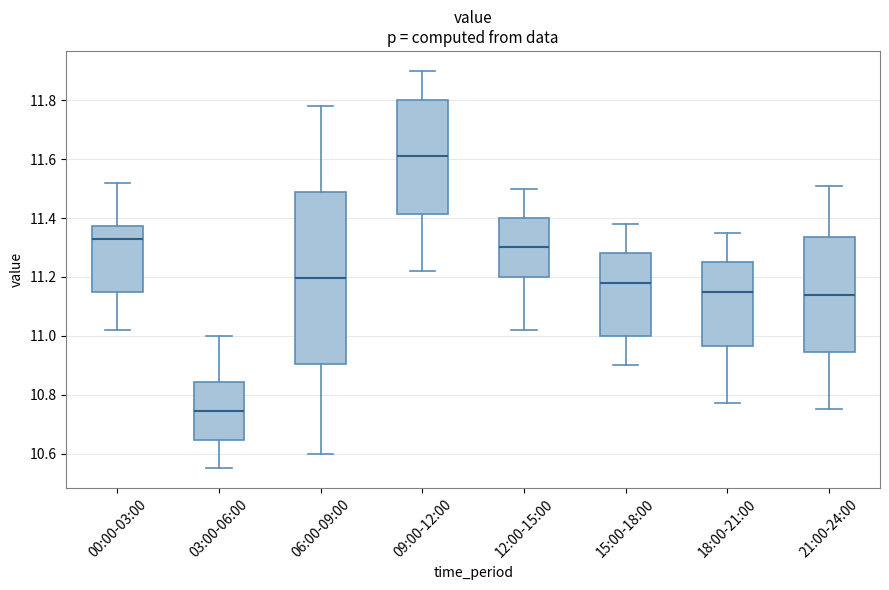

Where is the upper edge of the box for 03:00-06:00 on the y-axis? The values are not printed on the chart, so give them approximately, as read against the axis.

10.84